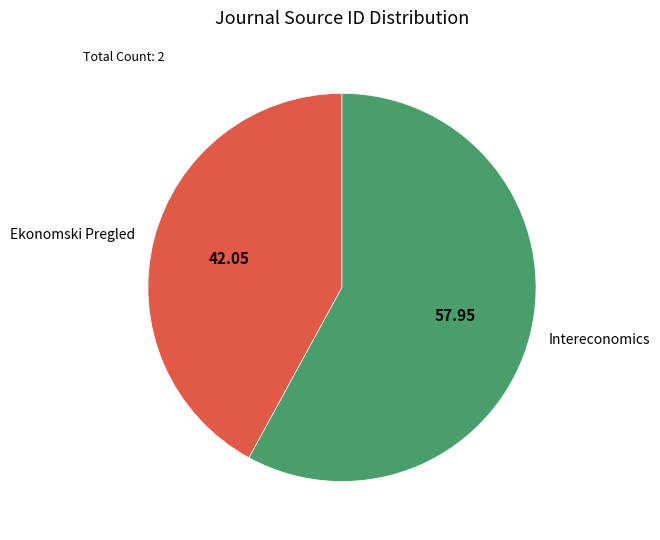

Is the sum of Ekonomski Pregled and Intereconomics greater than half?

Yes